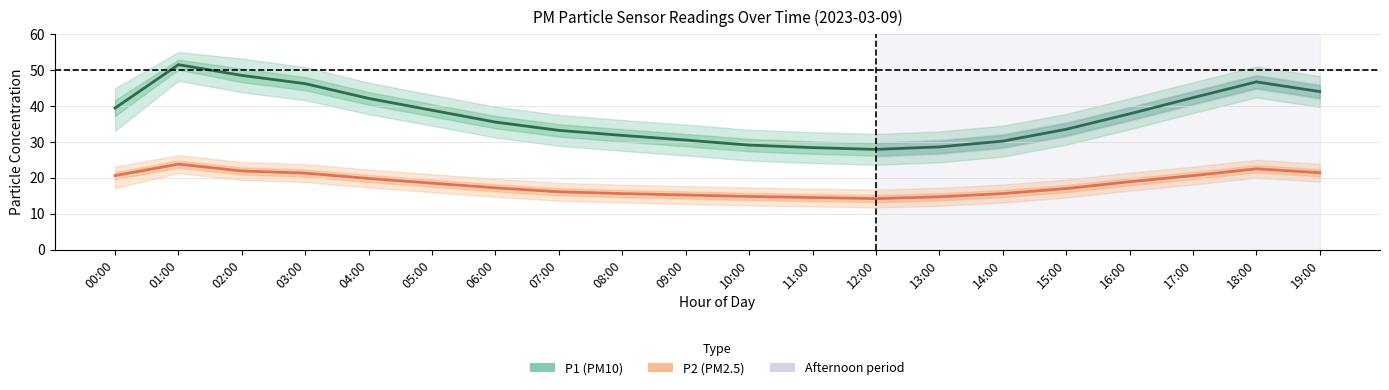

List the series in order of their overall mean, lowest first.

P2 (PM2.5), P1 (PM10)